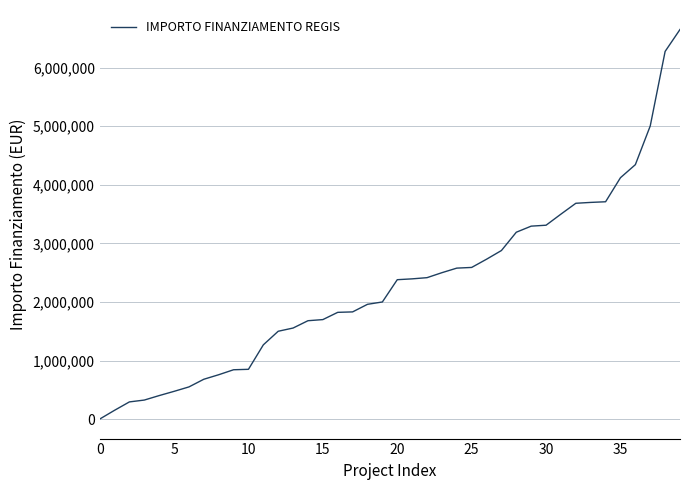

What is the greatest value displayed?

6652669.0